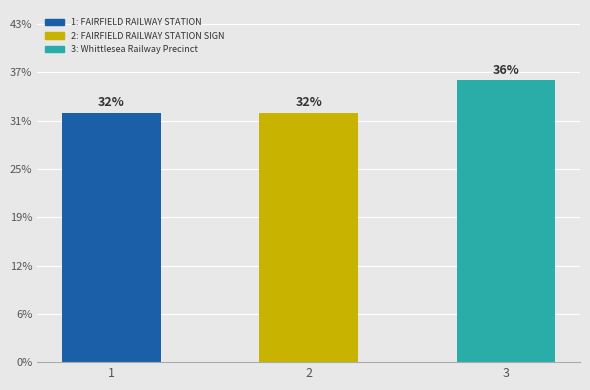

Does the chart contain any negative values?

No